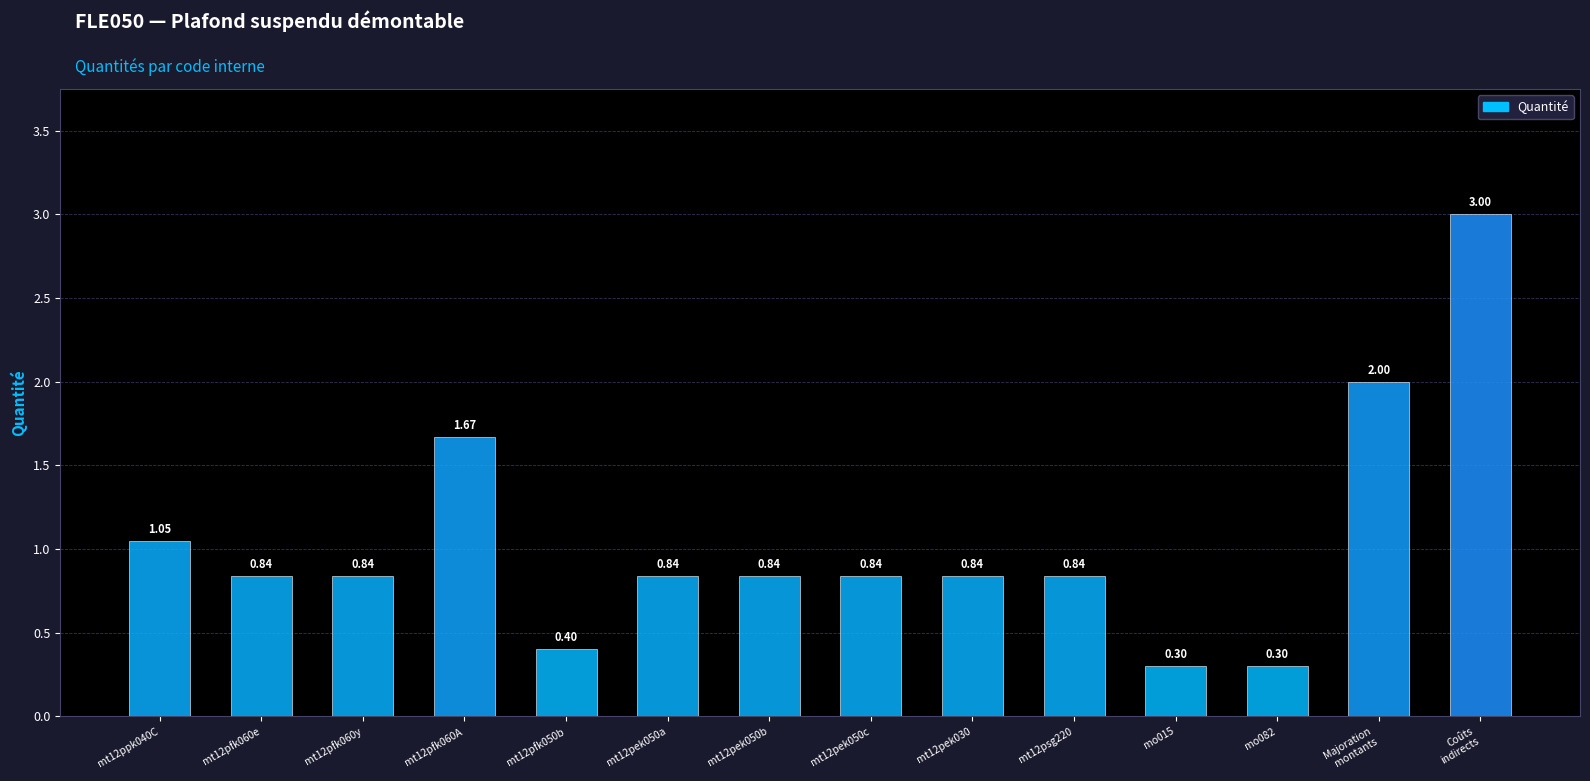

At which label is the value closest to 1?

mt12ppk040C